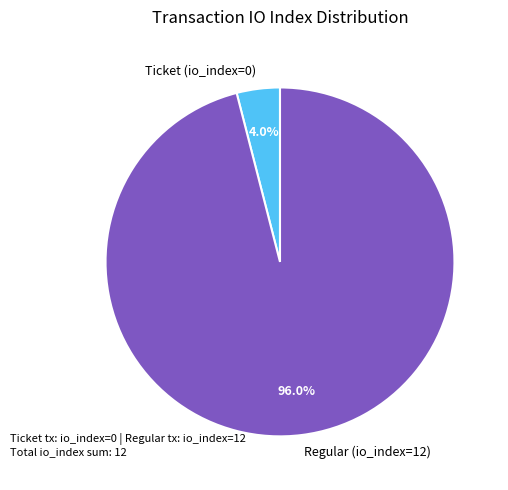

What is the largest slice in the pie chart?

Regular (io_index=12)